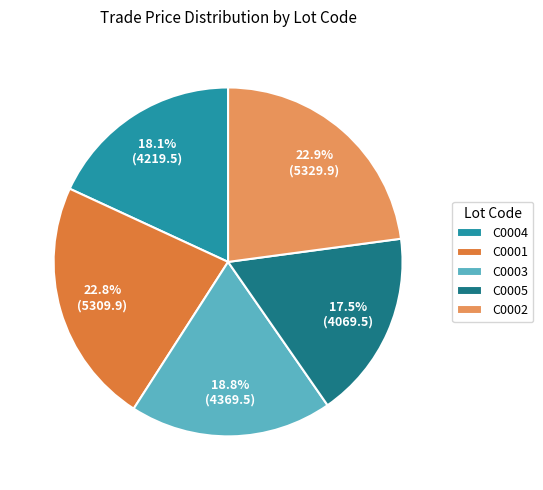

Which category has the smallest portion of the pie?

C0005